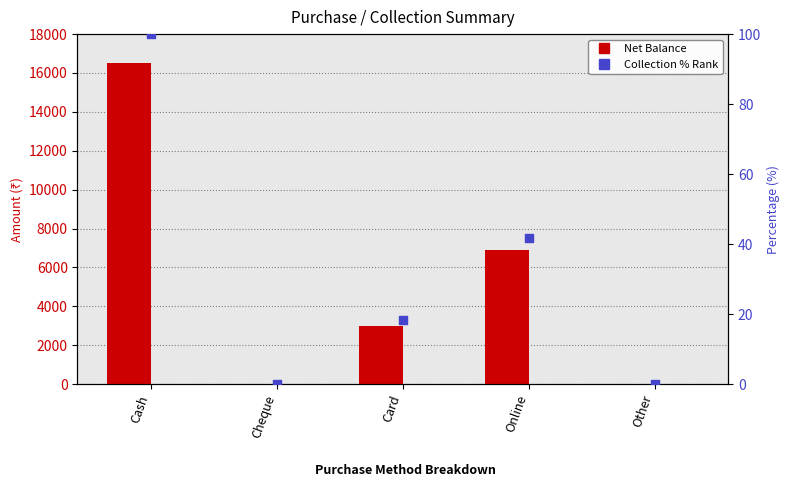

At which category is the sum across all series the highest?

Cash